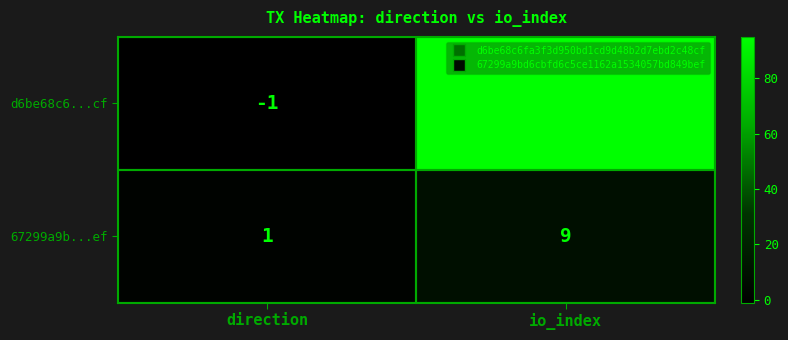

What is the sum of the d6be68c6...cf values at io_index and direction?

94